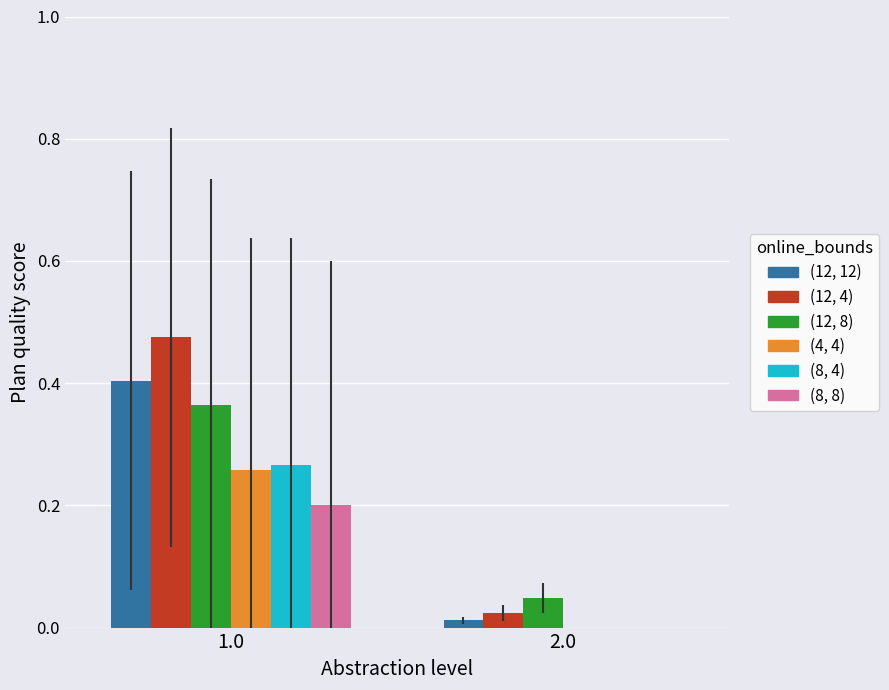

At which category is the sum across all series the highest?

1.0